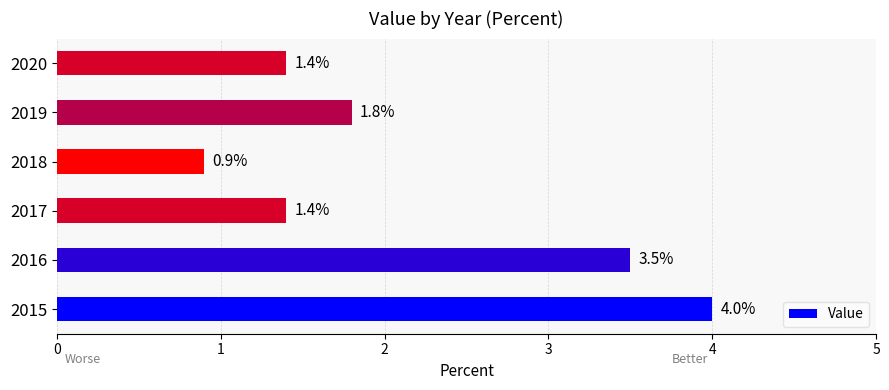

How many series are shown in this chart?

1